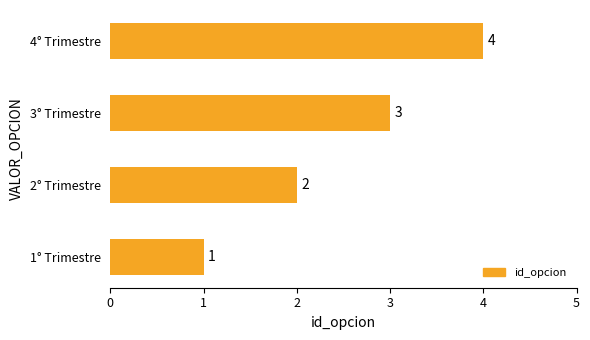

True or false: the data shows 3 at 3° Trimestre.

True